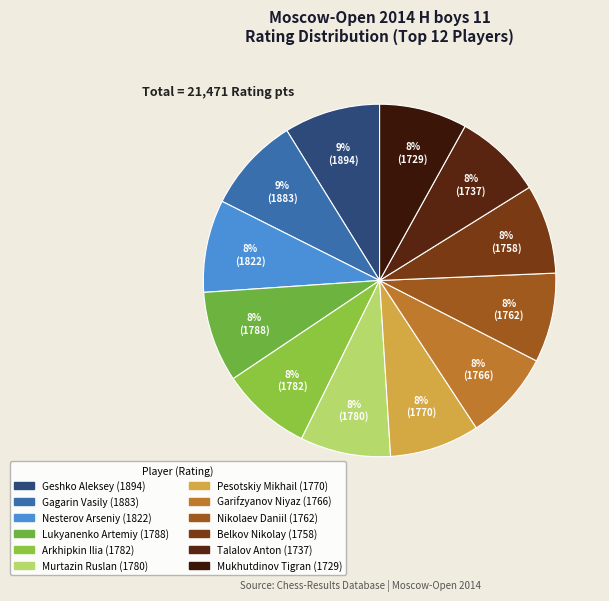

To the nearest percent, what is the combined percentage of Murtazin Ruslan and Nesterov Arseniy?

17%